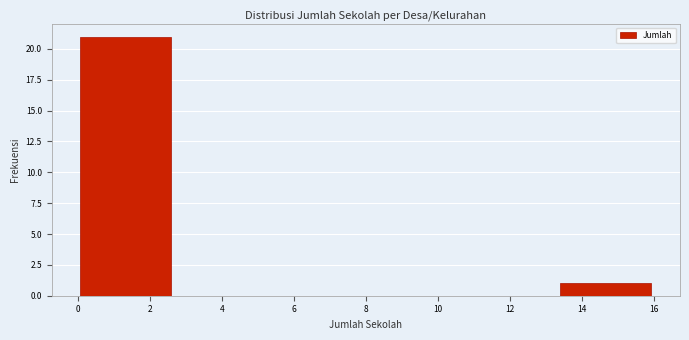

Reading left to right, transcribe this chart: for each bar, give the range it covers on the x-axis and its height. Neither the bar edges nor the heights are printed on the chart, so give them approximately, as read against the axes.

0.0 to 2.6: 21
2.6 to 5.4: 0
5.4 to 8.0: 0
8.0 to 10.6: 0
10.6 to 13.4: 0
13.4 to 16.0: 1